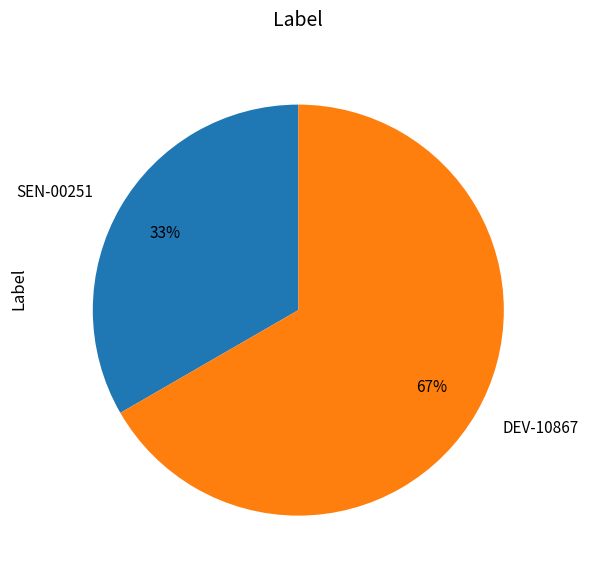

Which slice represents more than half of the pie?

DEV-10867